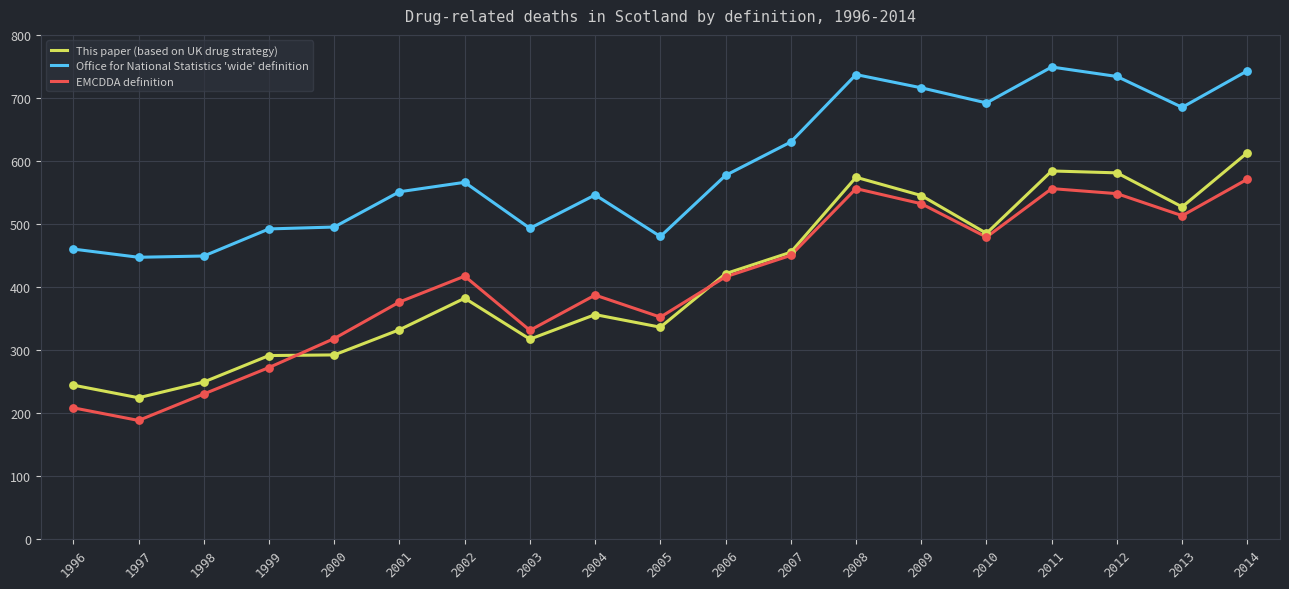

Between 2001 and 2010, which series saw the biggest shift?

This paper (based on UK drug strategy)